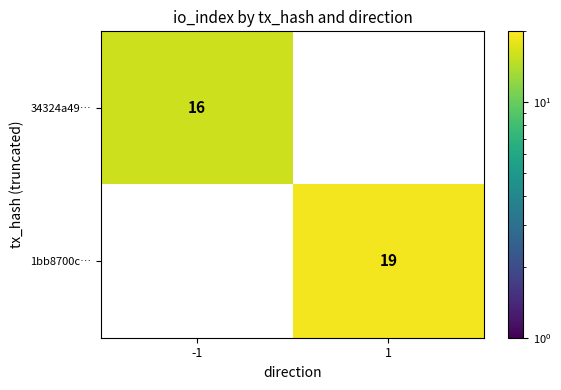

The 1bb8700c… series shows 19 at 1. True or false?

True